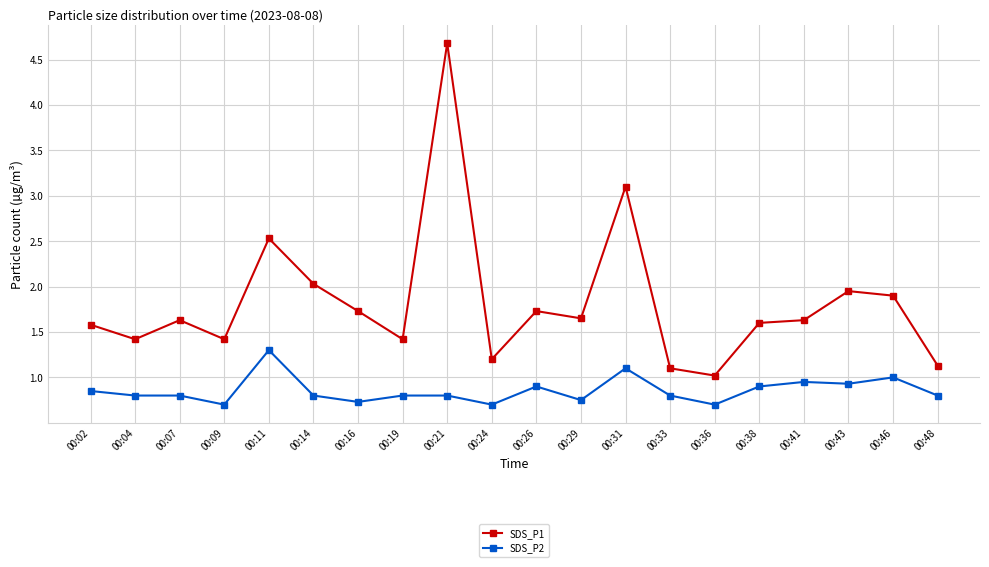

What is the average value of the SDS_P1 series?

1.8